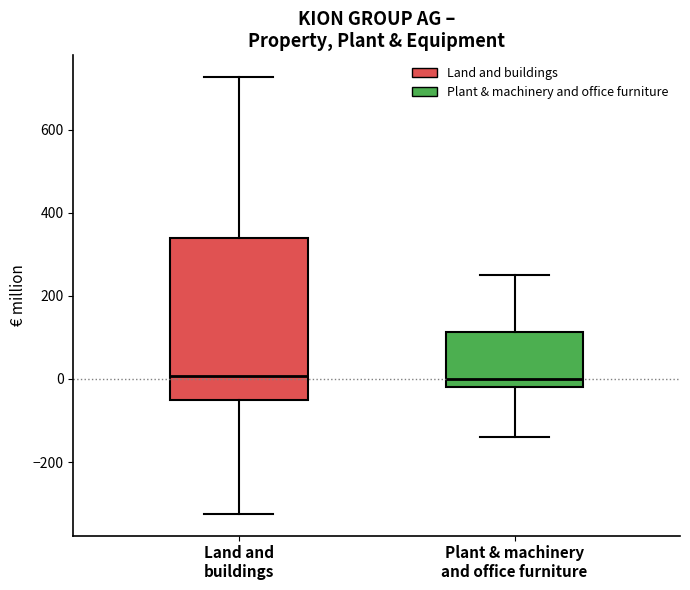

Reading left to right, read every box against the y-axis: the position of its median line, the range the box covers, and the ends of its whiskers. The values are not printed on the chart, so give them approximately, as read against the axis.

Land and buildings: median 0, box -60 to 340, whiskers -320 to 720
Plant & machinery and office furniture: median 0, box -20 to 120, whiskers -140 to 260